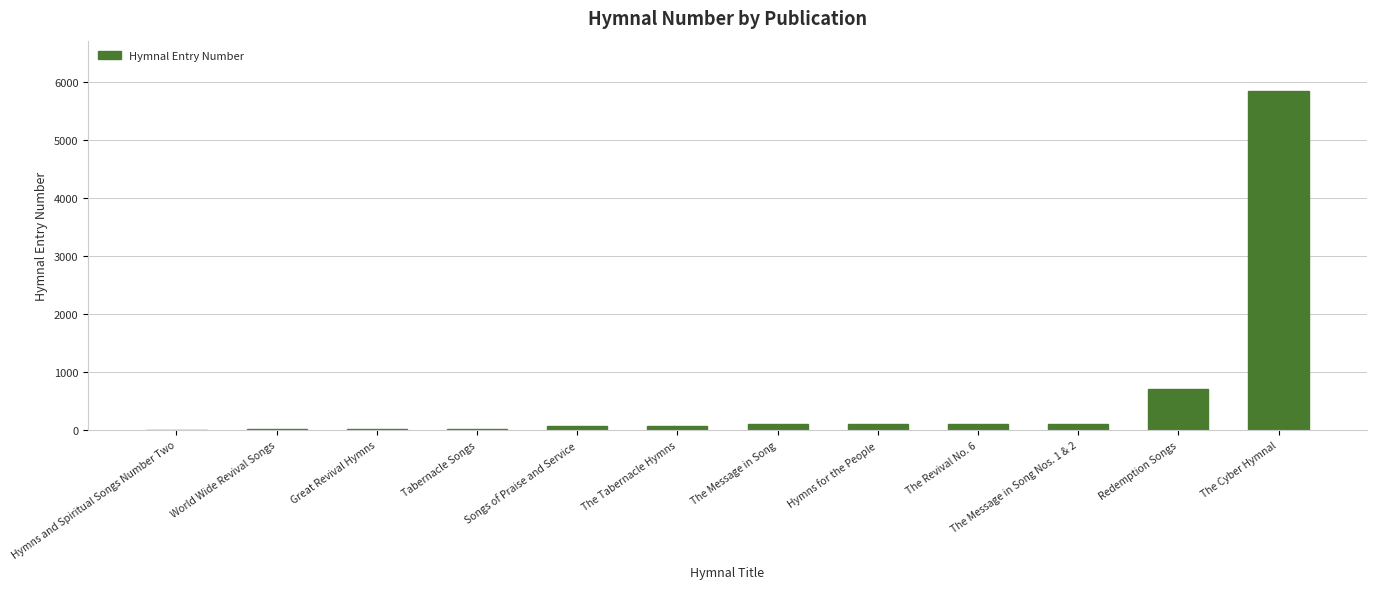

Are the bars horizontal?

No